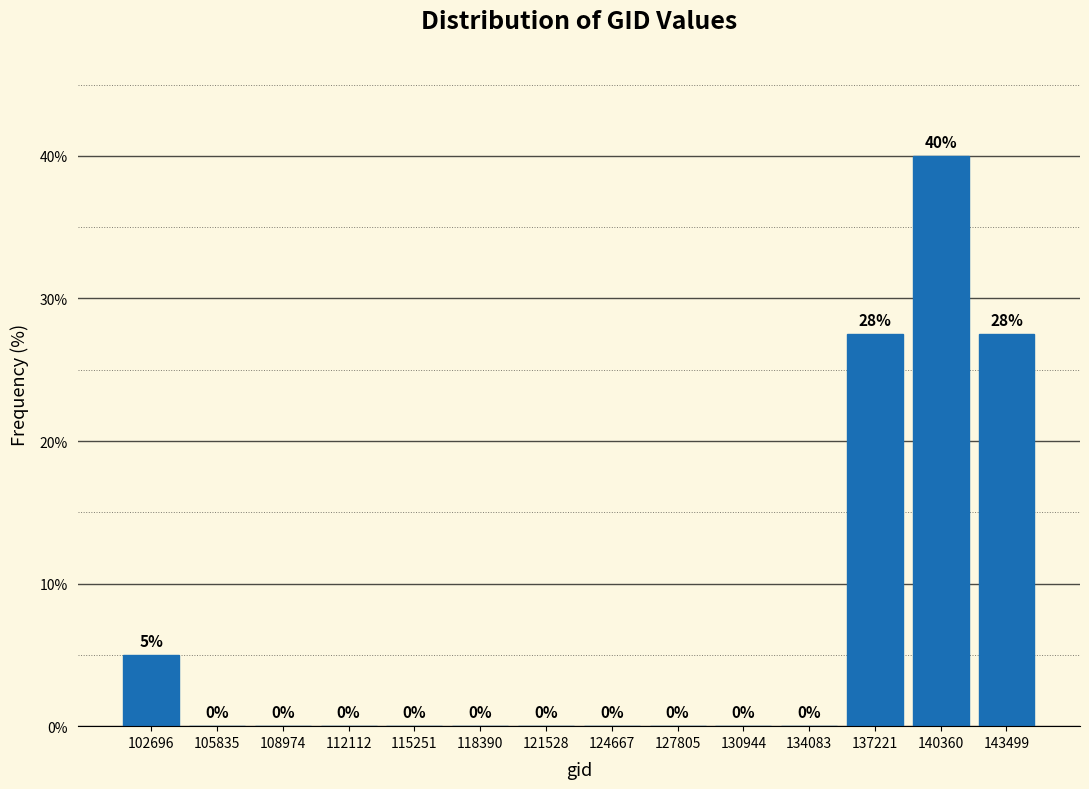

Over which range of the x-axis is the bar tallest?

139000 to 142000